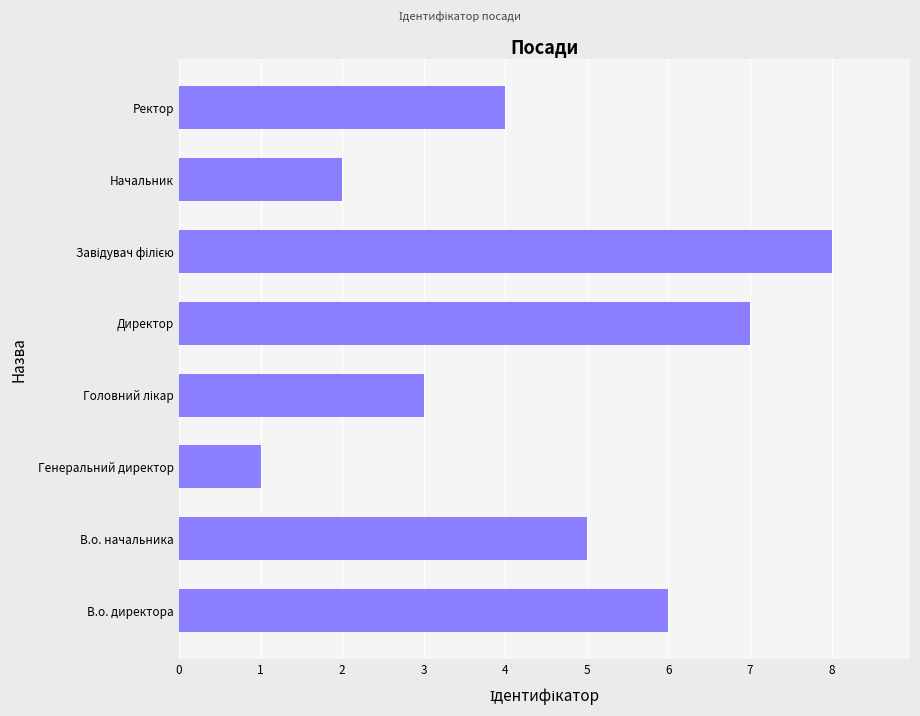

What is the greatest value displayed?

8